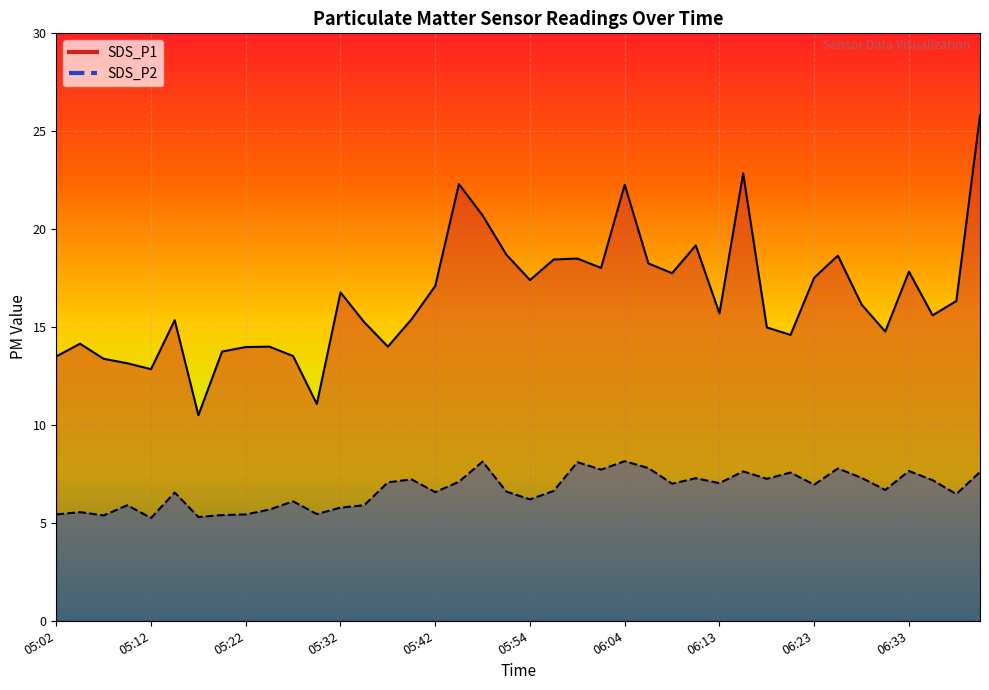

What is the label of the 18th point from the left?

05:46